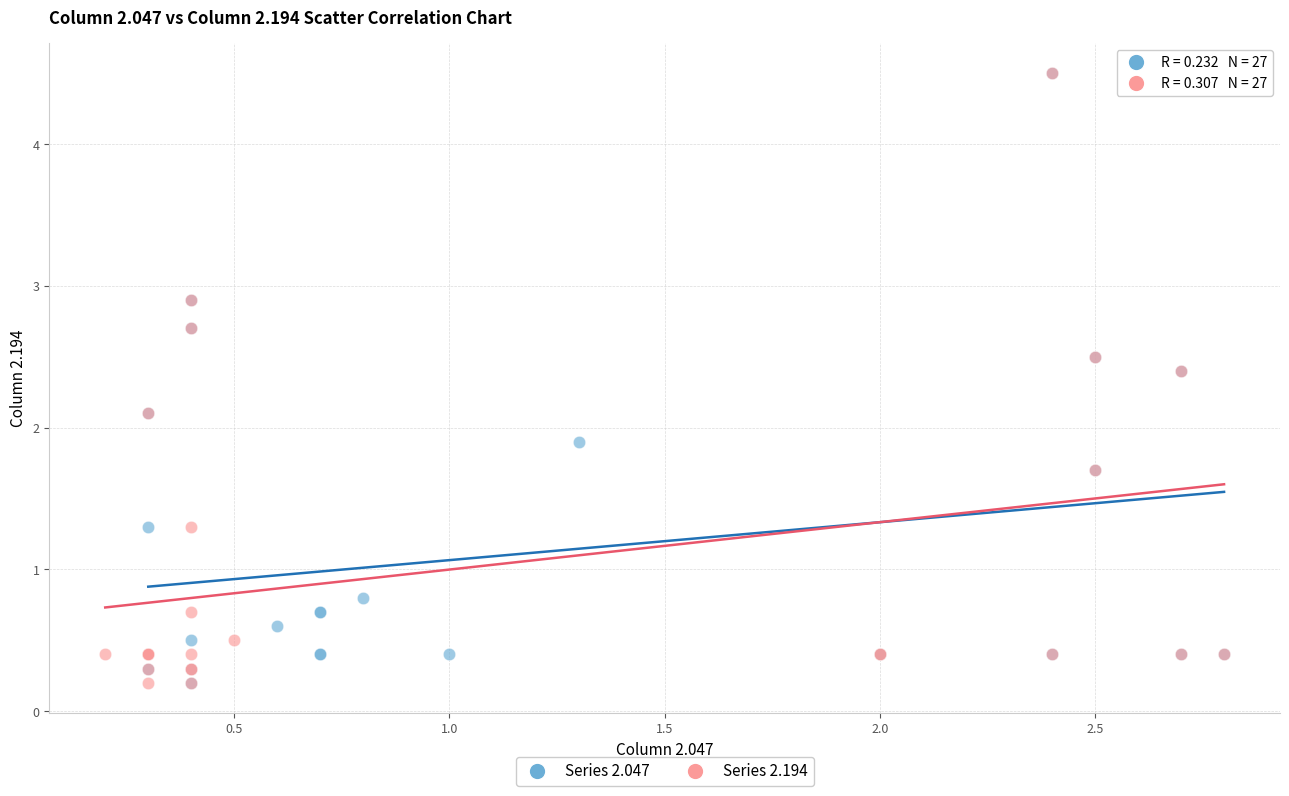

What are all the series names shown in the legend?

Series 2.047, Series 2.194